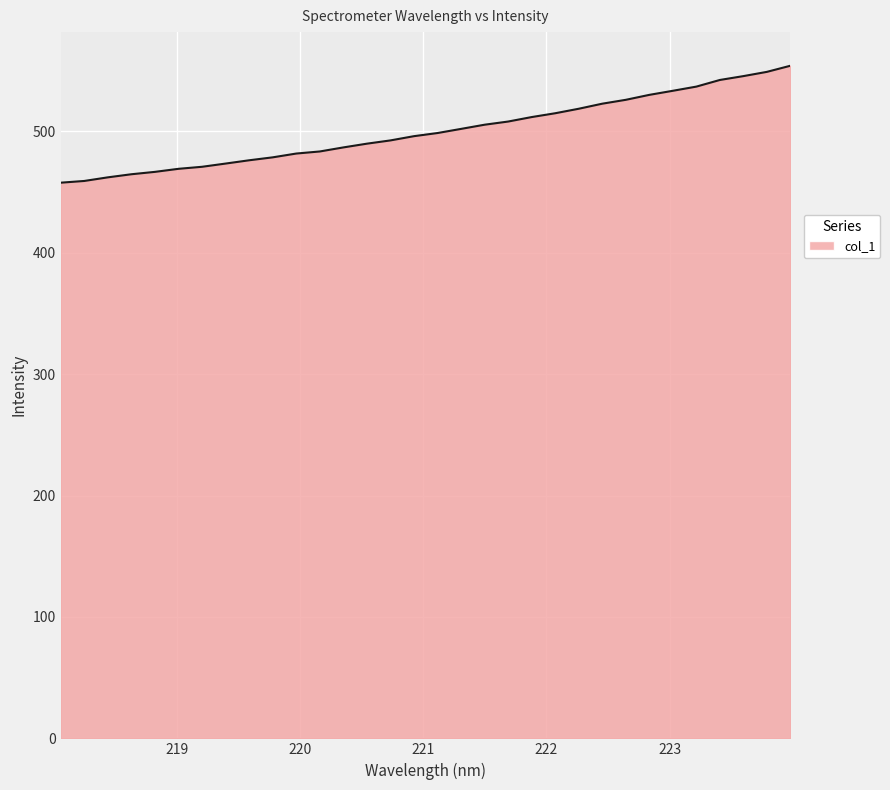

Does the chart display data point markers on the line(s)?

No